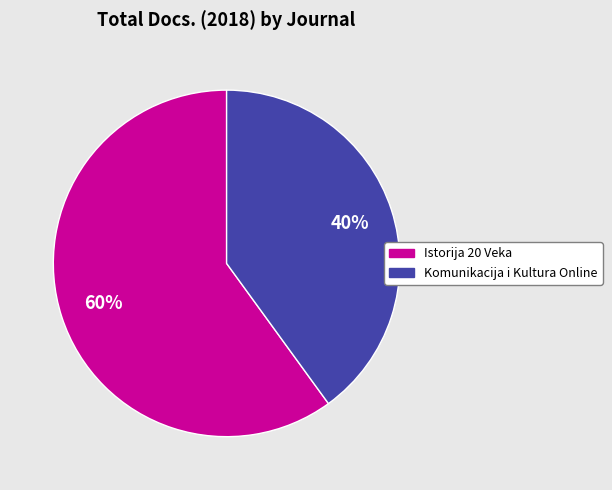

Count the number of slices in the pie.

2